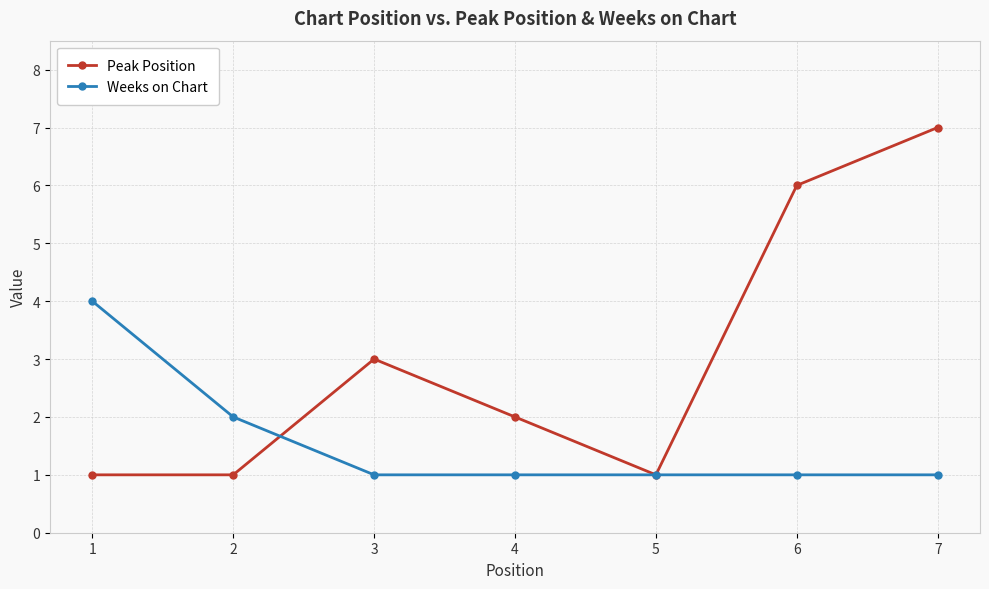

The Peak Position series shows 1 at 5. True or false?

True